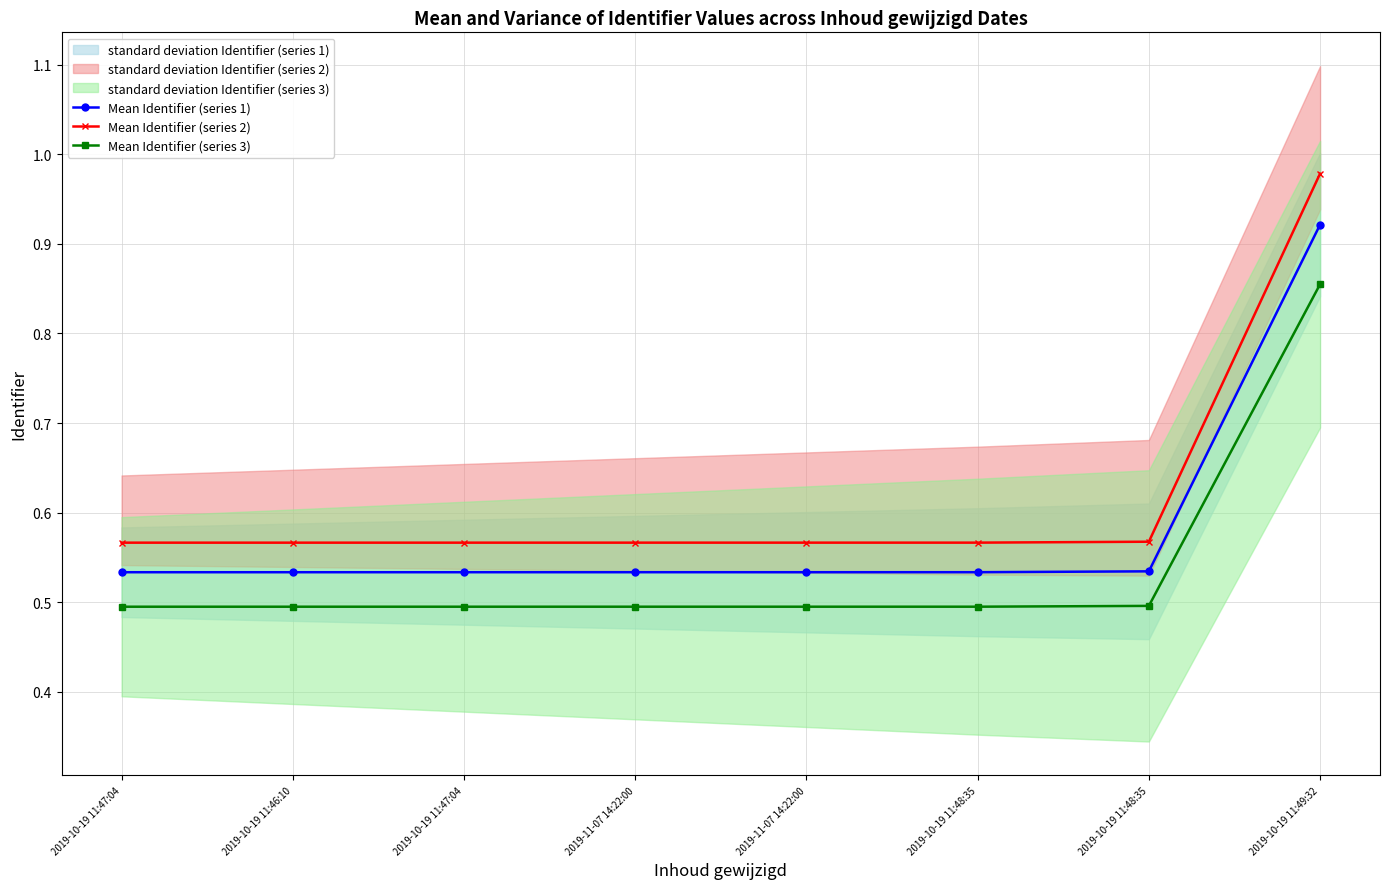

At how many categories does at least one series exceed 0?

8